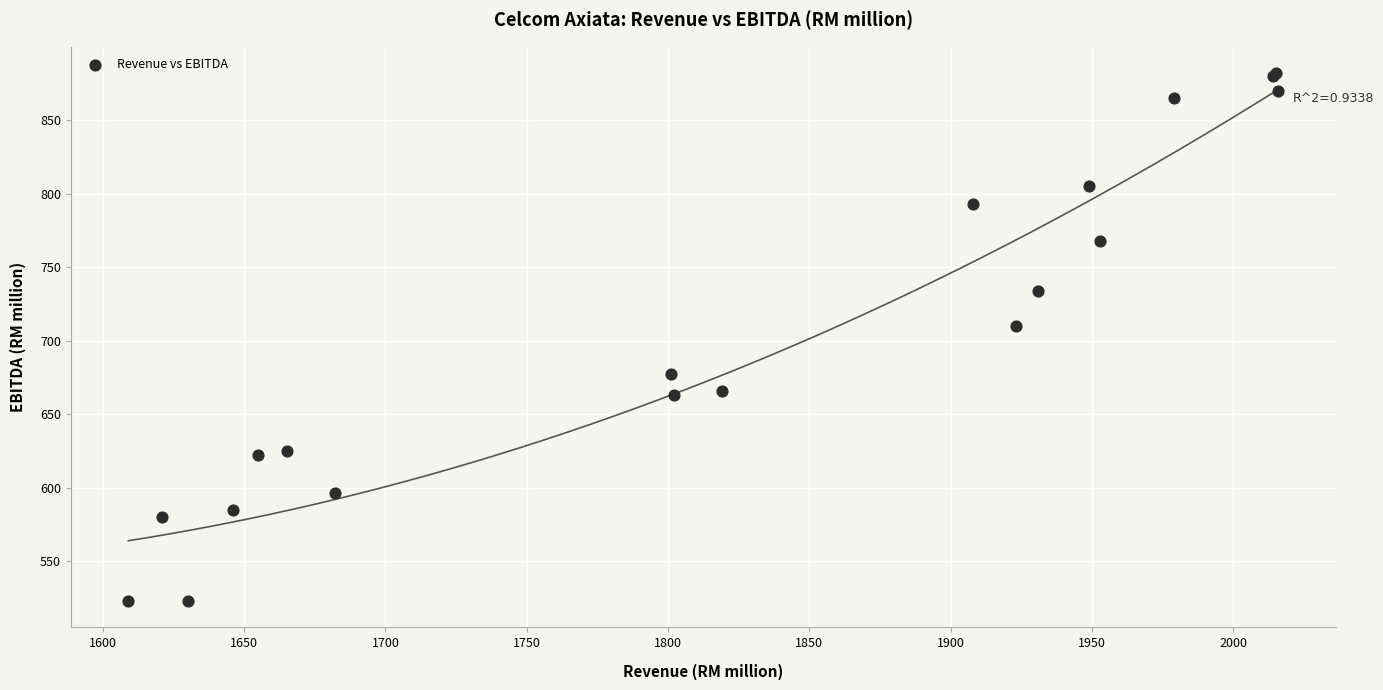

What Y value in the scatter plot is closest to 702?

710